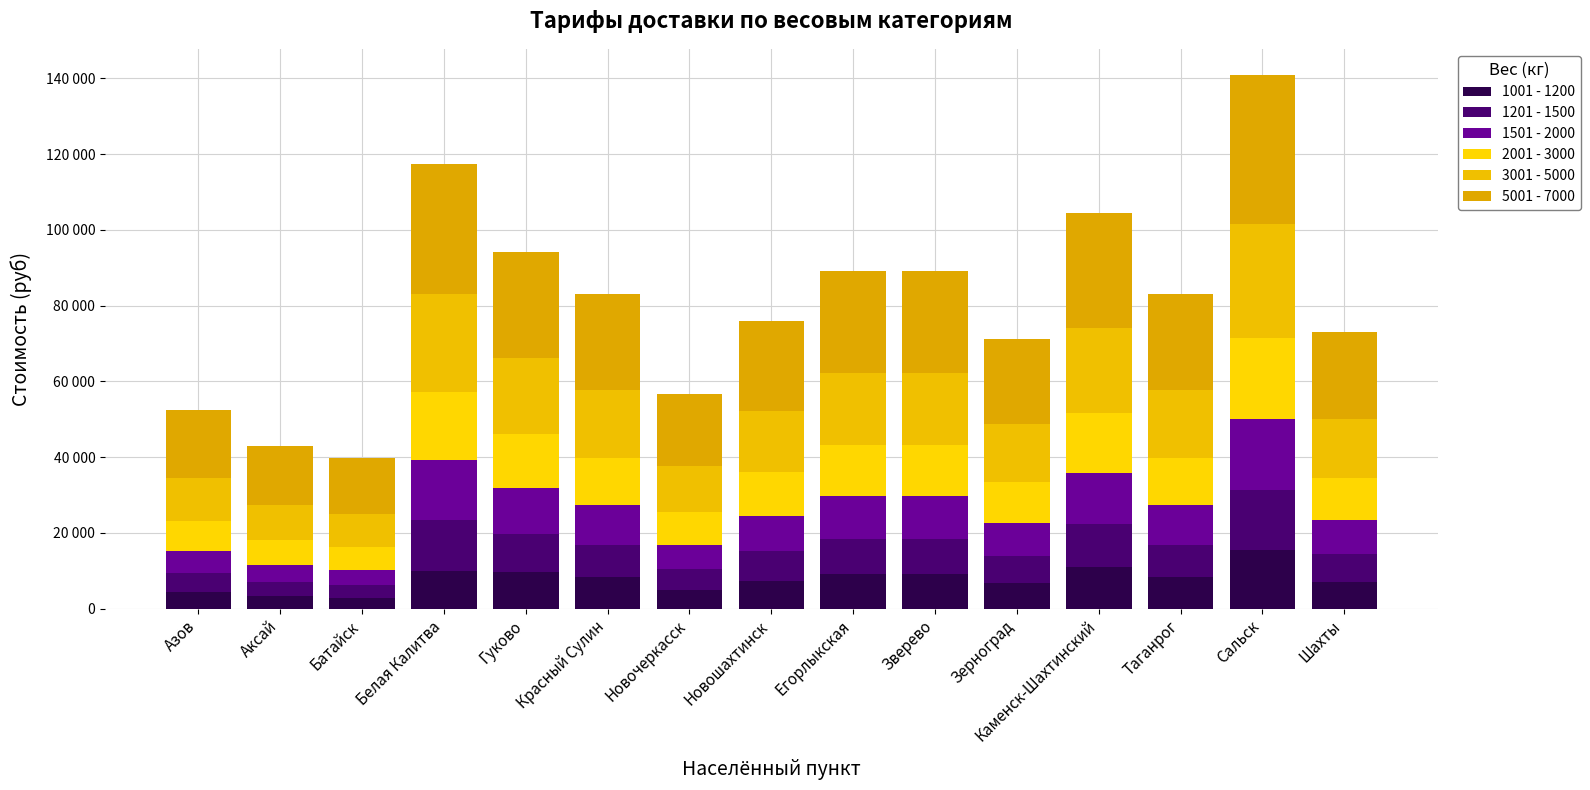

Does the chart contain any negative values?

No